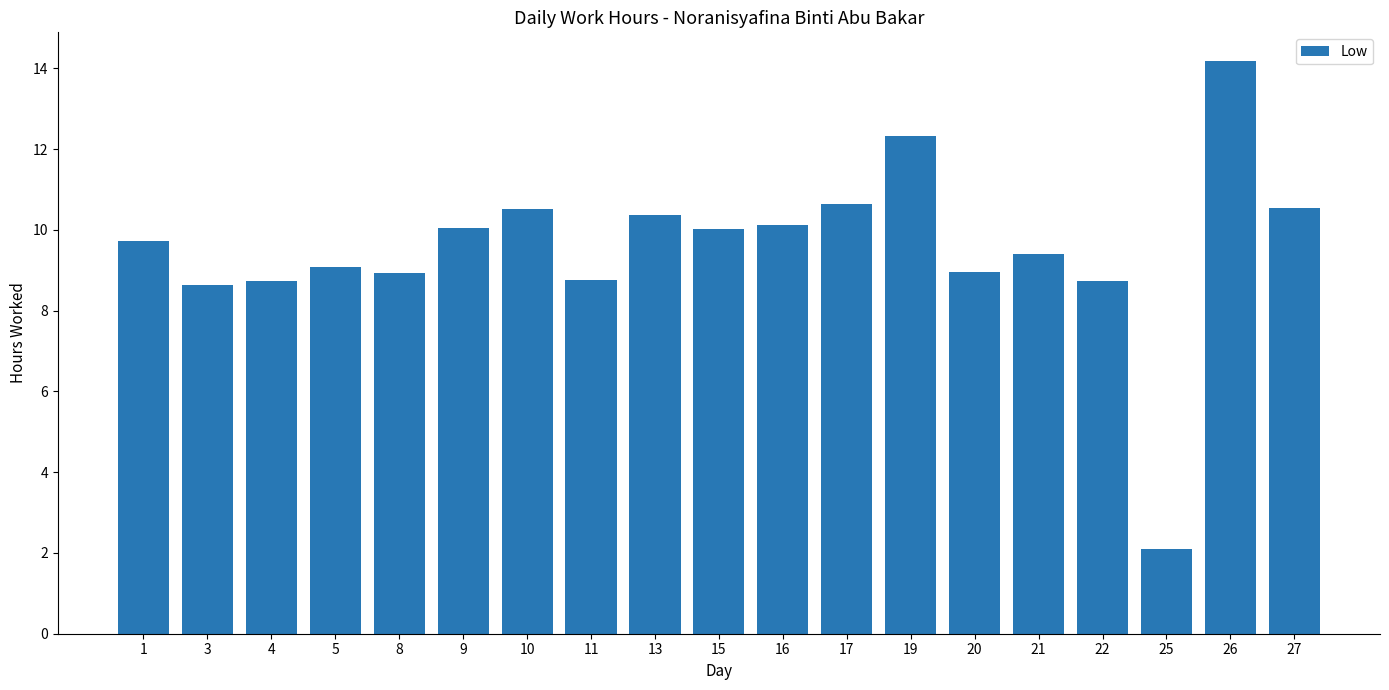

What is the difference between the maximum and minimum values?

12.1